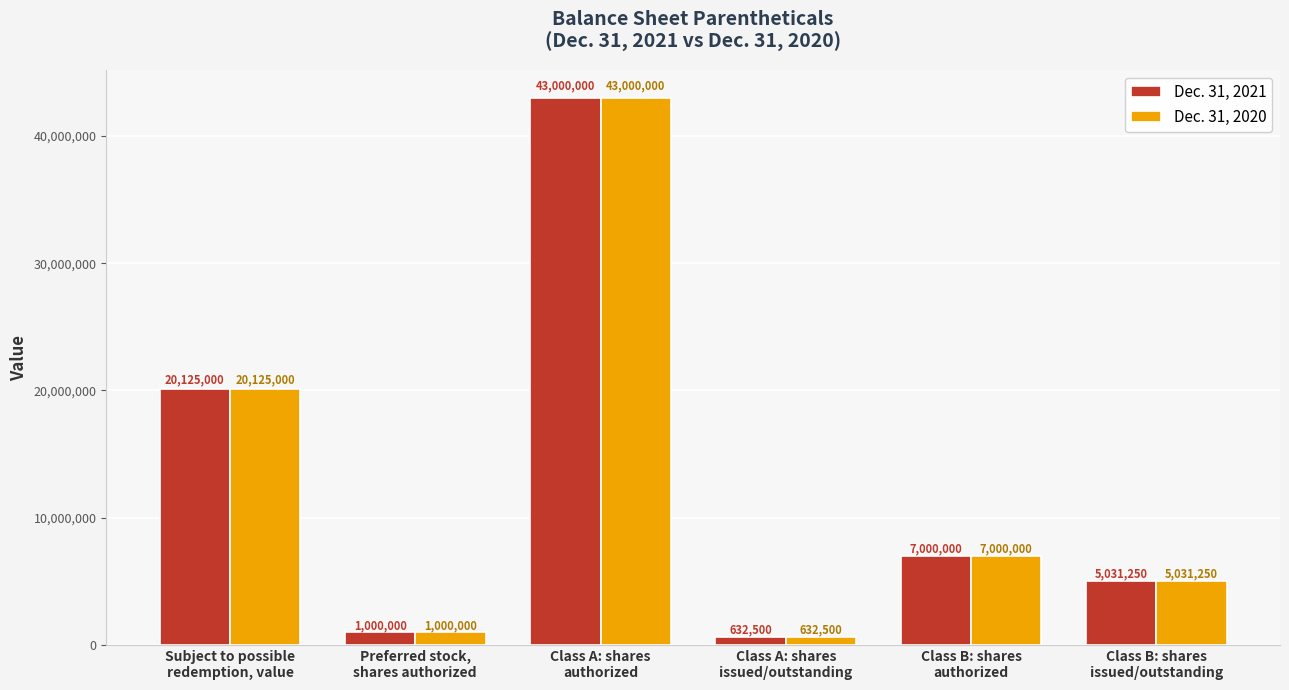

What is the average value of the Dec. 31, 2021 series?

12798125